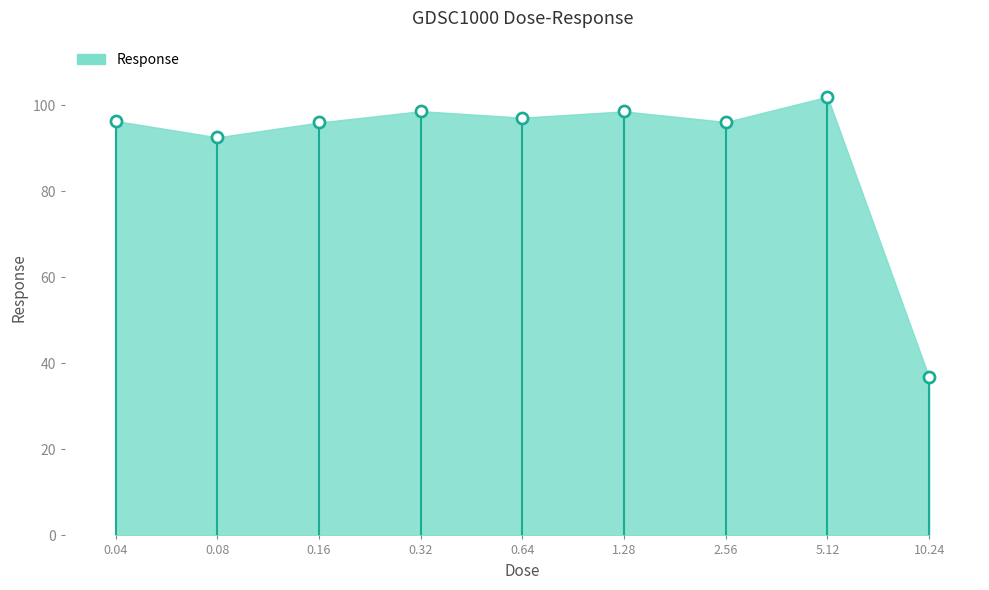

What is the ratio of the value at 0.16 to the value at 2.56?

1.0